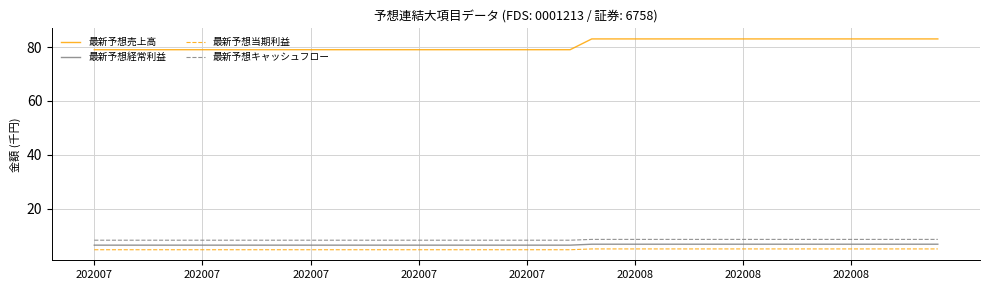

Which series has the largest total across all categories?

最新予想売上高